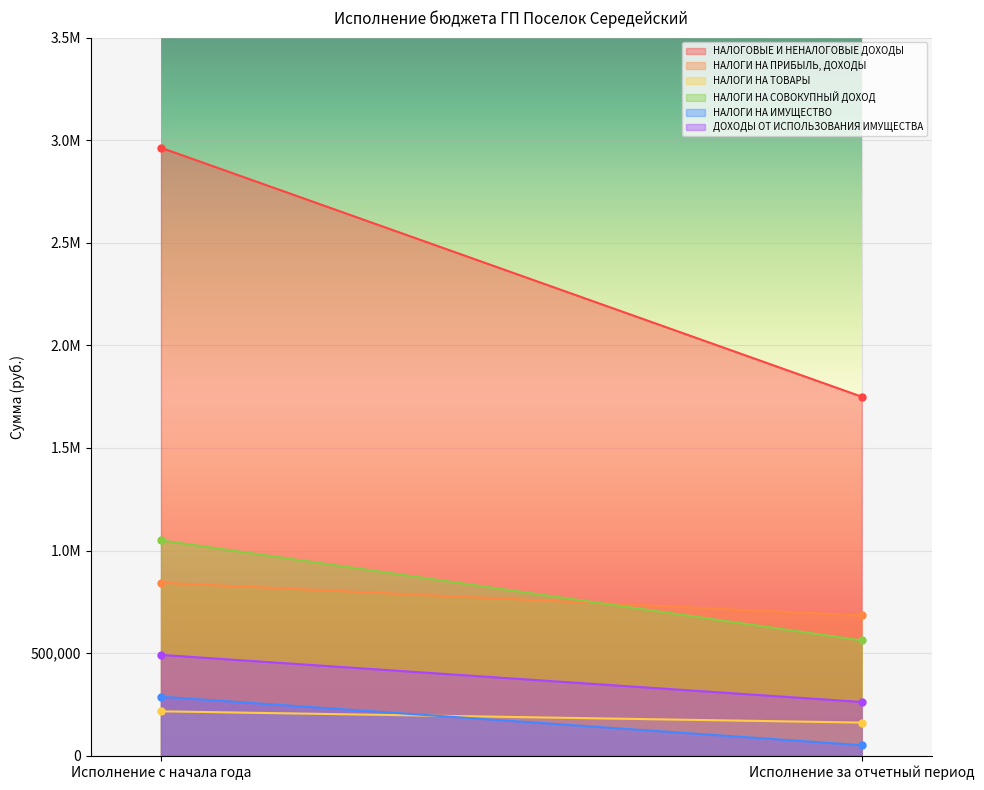

What is the label of the 2nd point from the right?

Исполнение с начала года